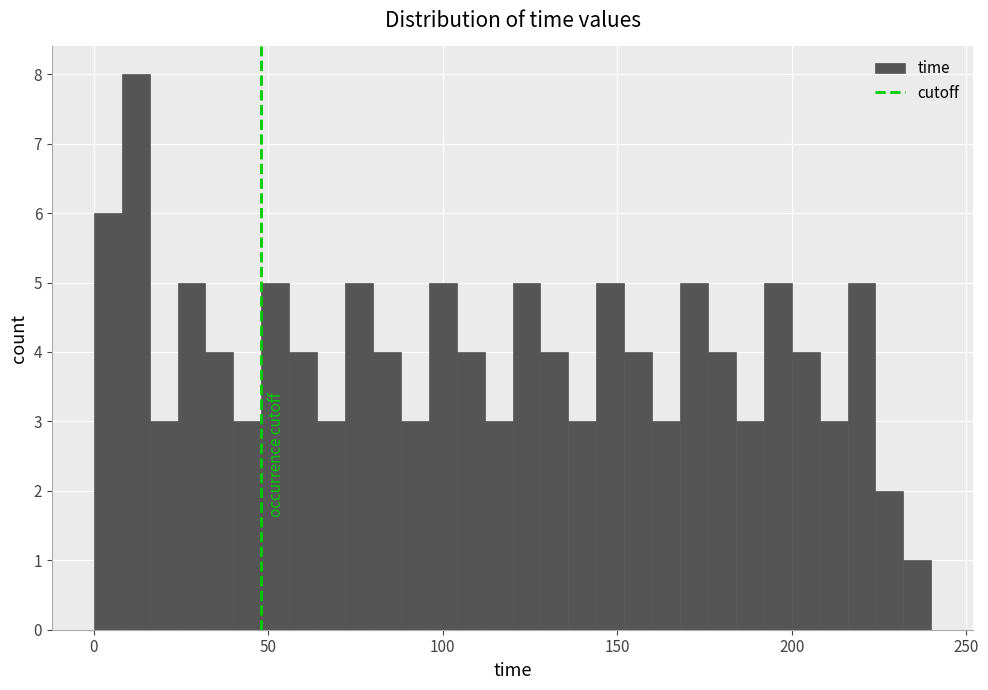

Around what value on the x-axis is the tallest bar? Give the approximate position of its centre, as read against the axis.

10